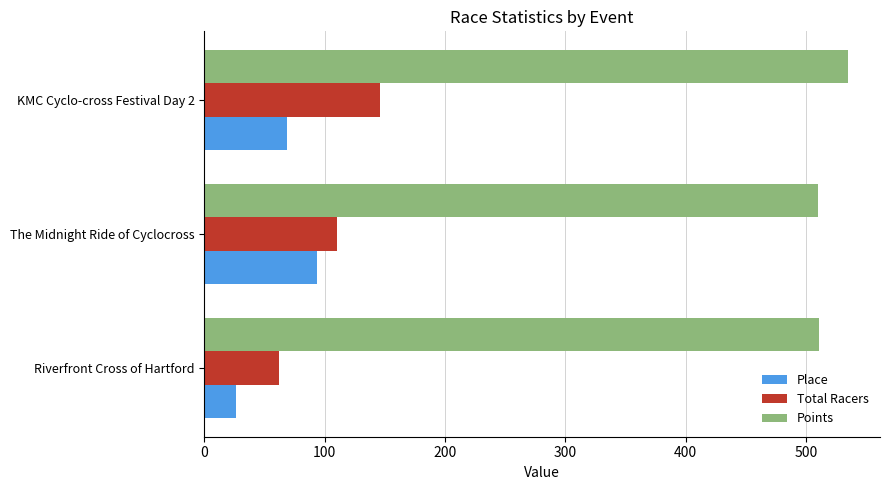

What is the approximate value of Total Racers at KMC Cyclo-cross Festival Day 2?

146.0